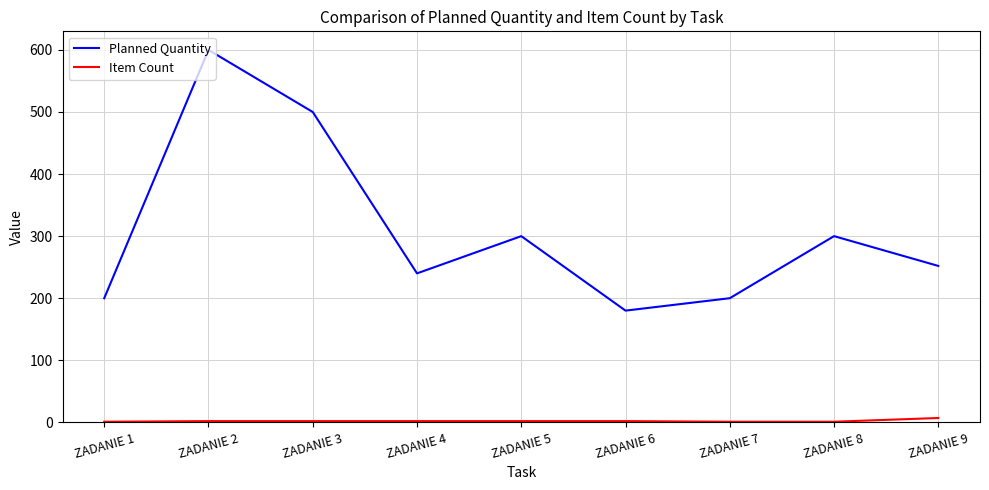

Which series changed the most between ZADANIE 4 and ZADANIE 8?

Planned Quantity